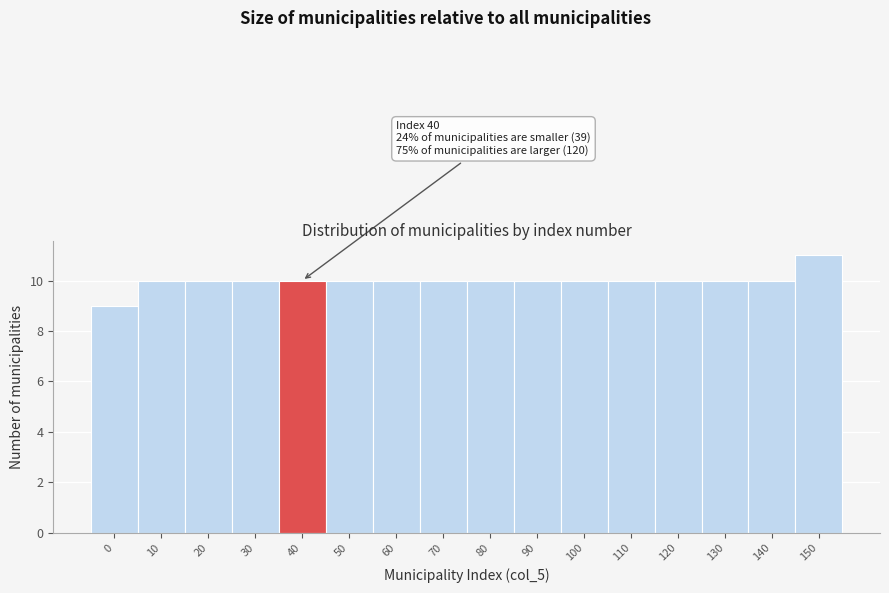

Reading right to left, extract all data points from this chart.

150=11	140=10	130=10	120=10	110=10	100=10	90=10	80=10	70=10	60=10	50=10	40=10	30=10	20=10	10=10	0=9